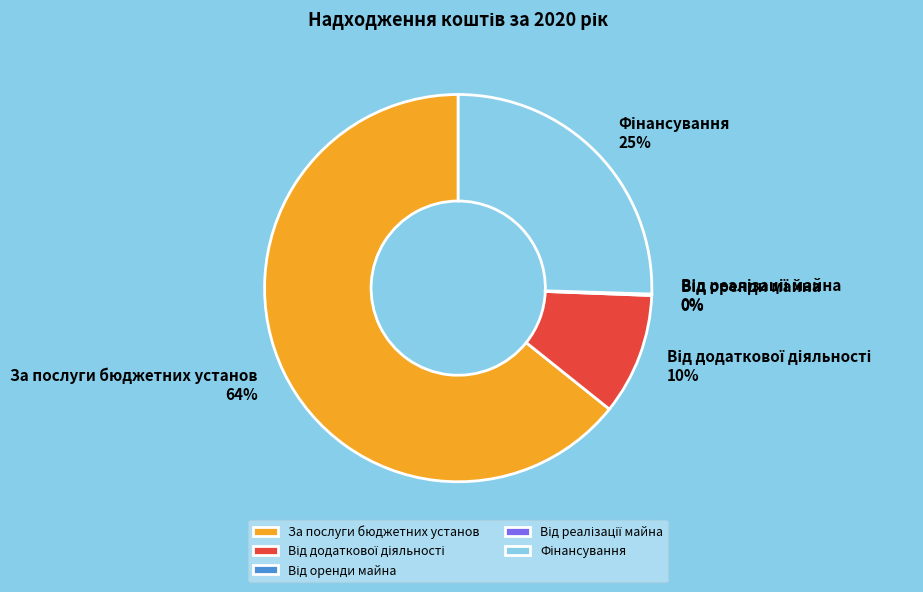

Which category accounts for the majority?

За послуги бюджетних установ